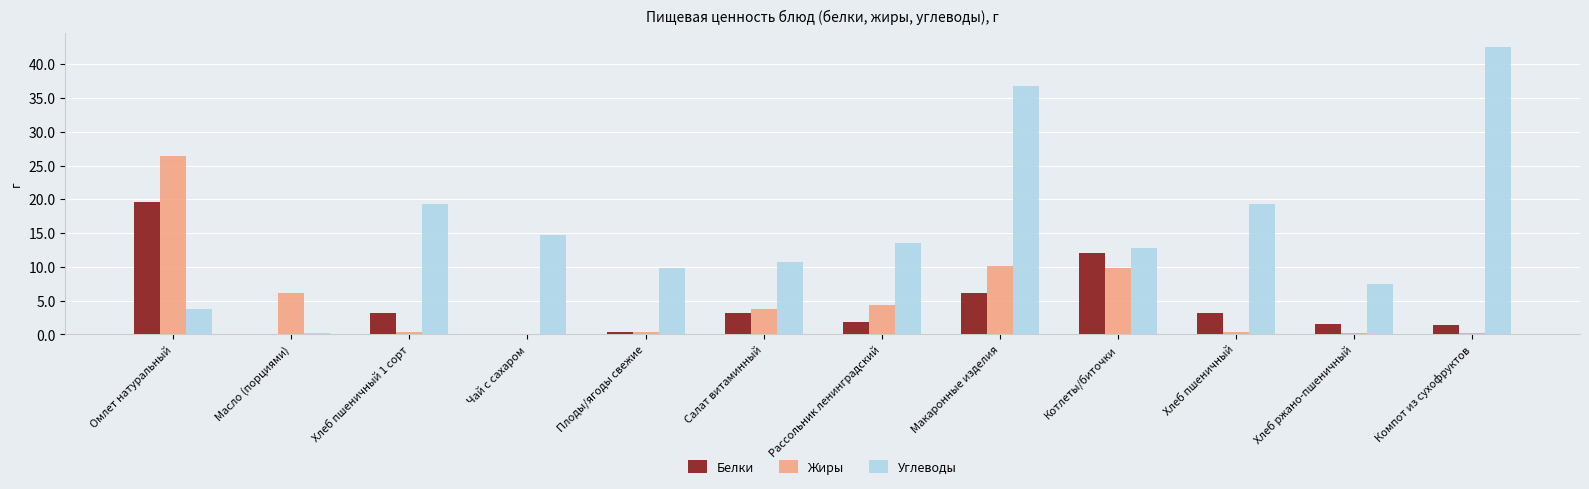

What is the approximate value of Белки at Компот из сухофруктов?

1.4